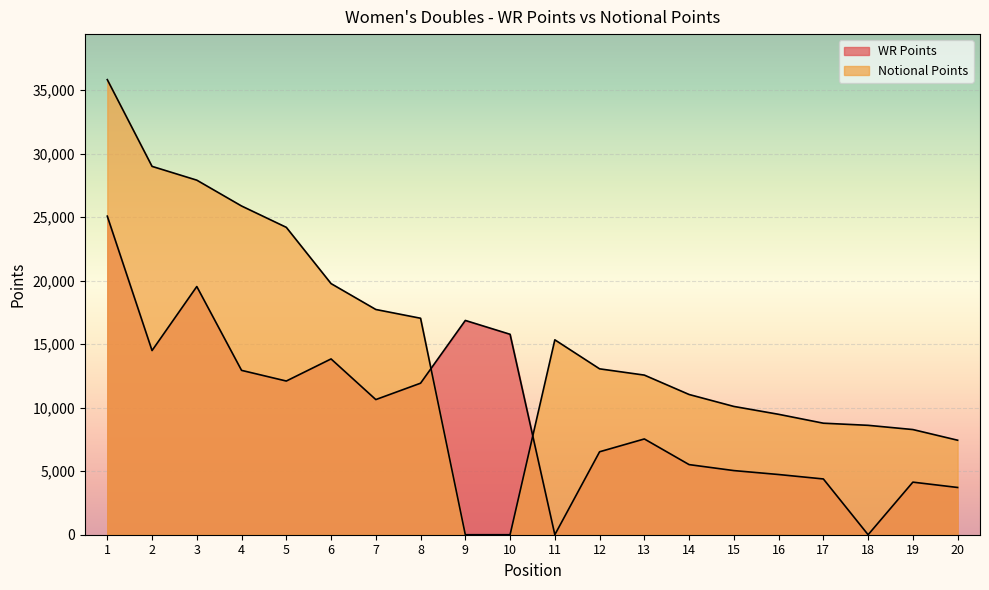

Which series changed the most between 18 and 19?

WR Points